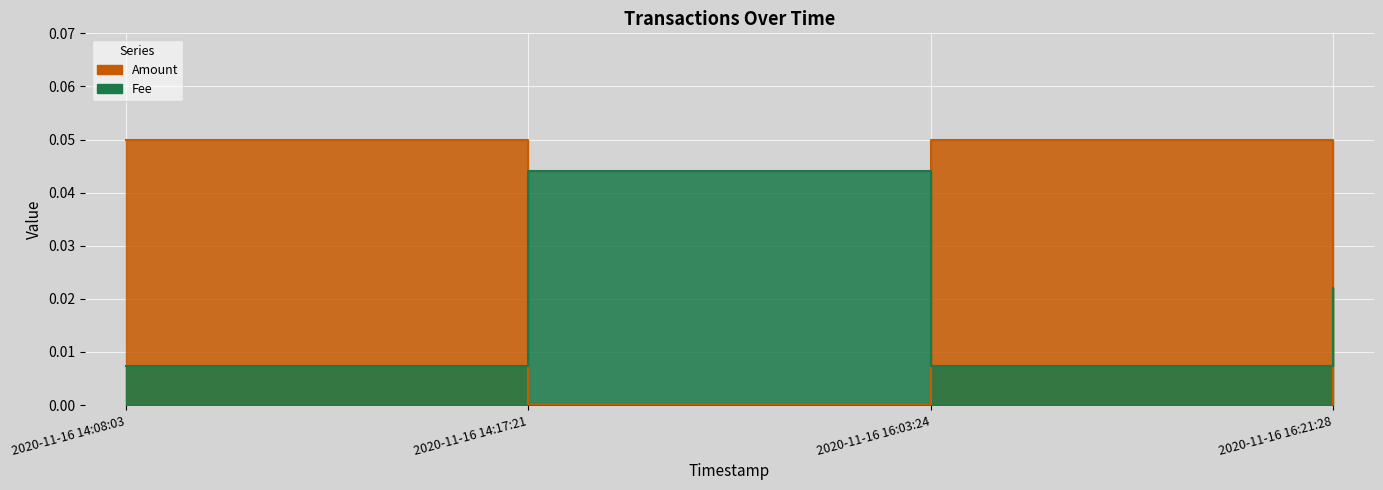

At which label does Amount reach its minimum?

2020-11-16 14:17:21